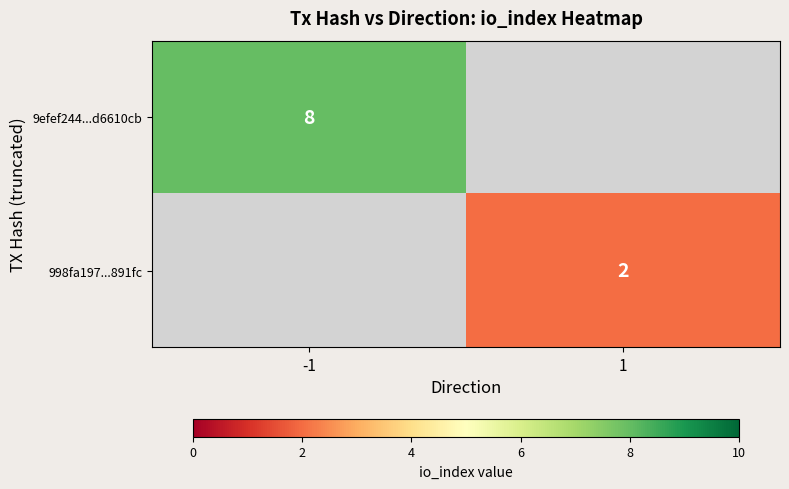

Count the number of data series in this chart.

2